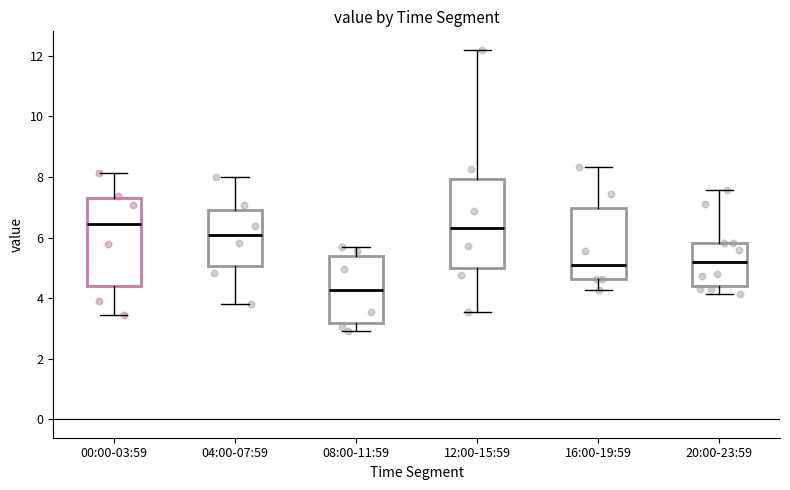

Reading left to right, transcribe this box plot: for each box, give where its median line is, the range the box spans, and where its two whiskers end, as read against the y-axis. The values are not printed on the chart, so give them approximately, as read against the axis.

00:00-03:59: median 6.4, box 4.4 to 7.4, whiskers 3.4 to 8.2
04:00-07:59: median 6.2, box 5.0 to 6.8, whiskers 3.8 to 8.0
08:00-11:59: median 4.2, box 3.2 to 5.4, whiskers 3.0 to 5.6
12:00-15:59: median 6.4, box 5.0 to 8.0, whiskers 3.6 to 12.2
16:00-19:59: median 5.0, box 4.6 to 7.0, whiskers 4.2 to 8.4
20:00-23:59: median 5.2, box 4.4 to 5.8, whiskers 4.2 to 7.6